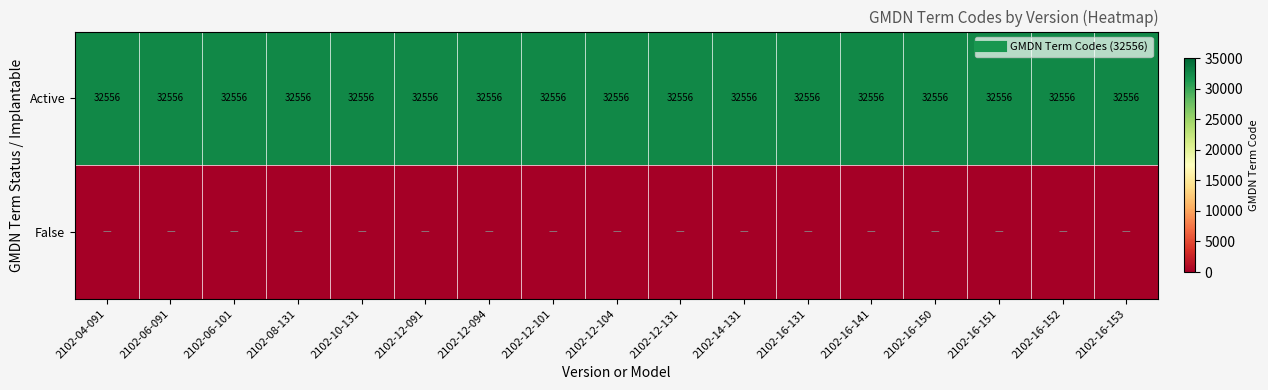

At which label does Active reach its minimum?

2102-04-091